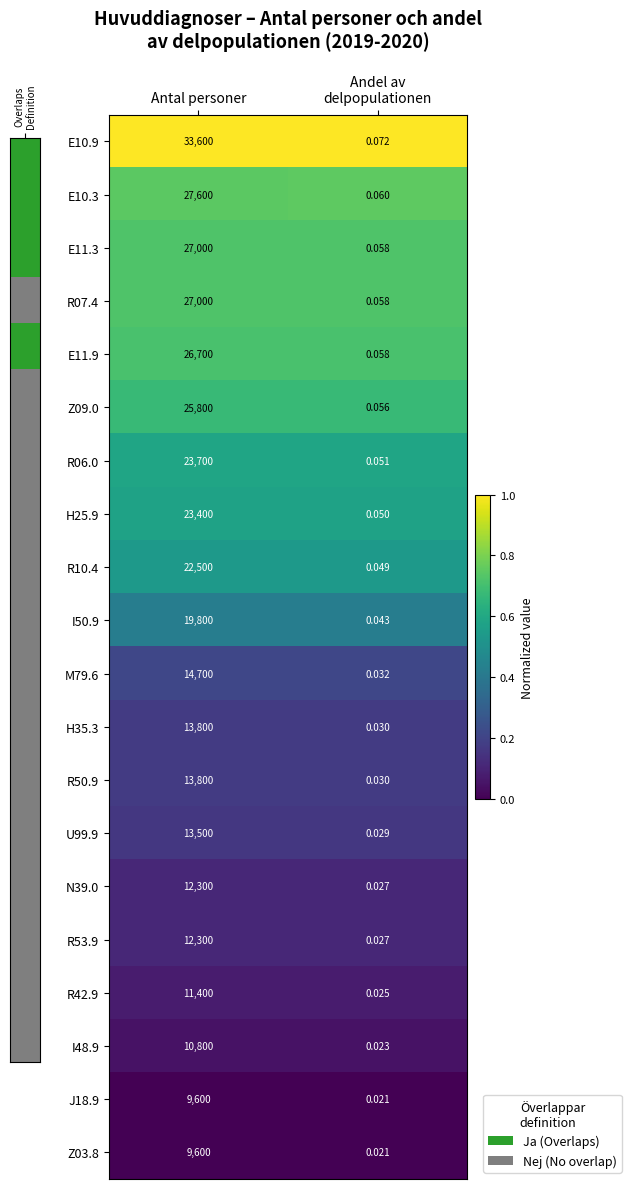

At which category is the sum across all series the highest?

Antal personer